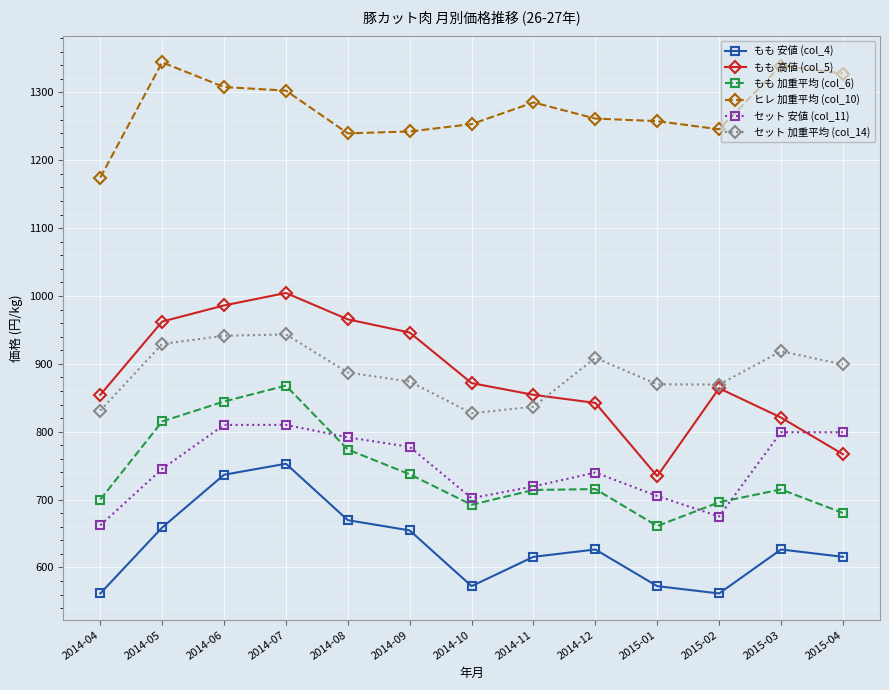

List the series in order of their peak value, lowest first.

もも 安値 (col_4), セット 安値 (col_11), もも 加重平均 (col_6), セット 加重平均 (col_14), もも 高値 (col_5), ヒレ 加重平均 (col_10)